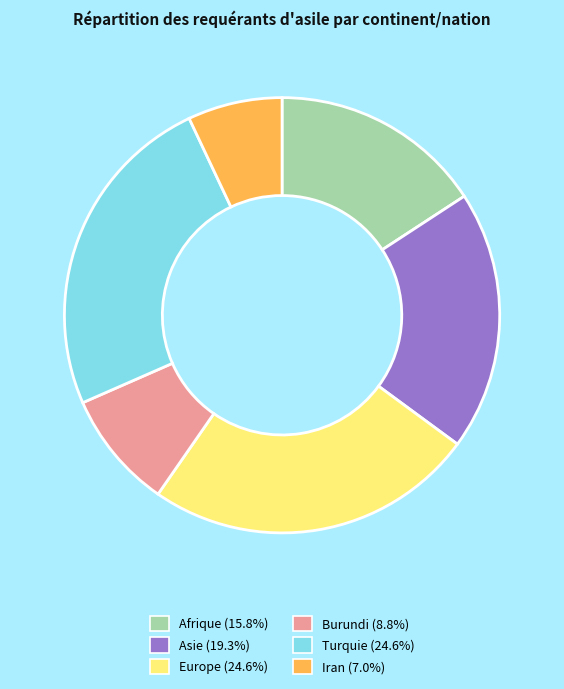

Is the sum of Afrique and Burundi greater than half?

No